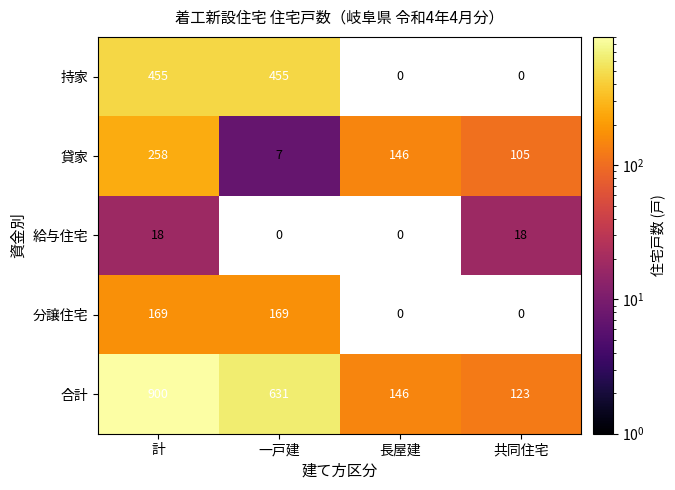

Rank the series at 計 from lowest to highest value.

給与住宅, 分譲住宅, 貸家, 持家, 合計